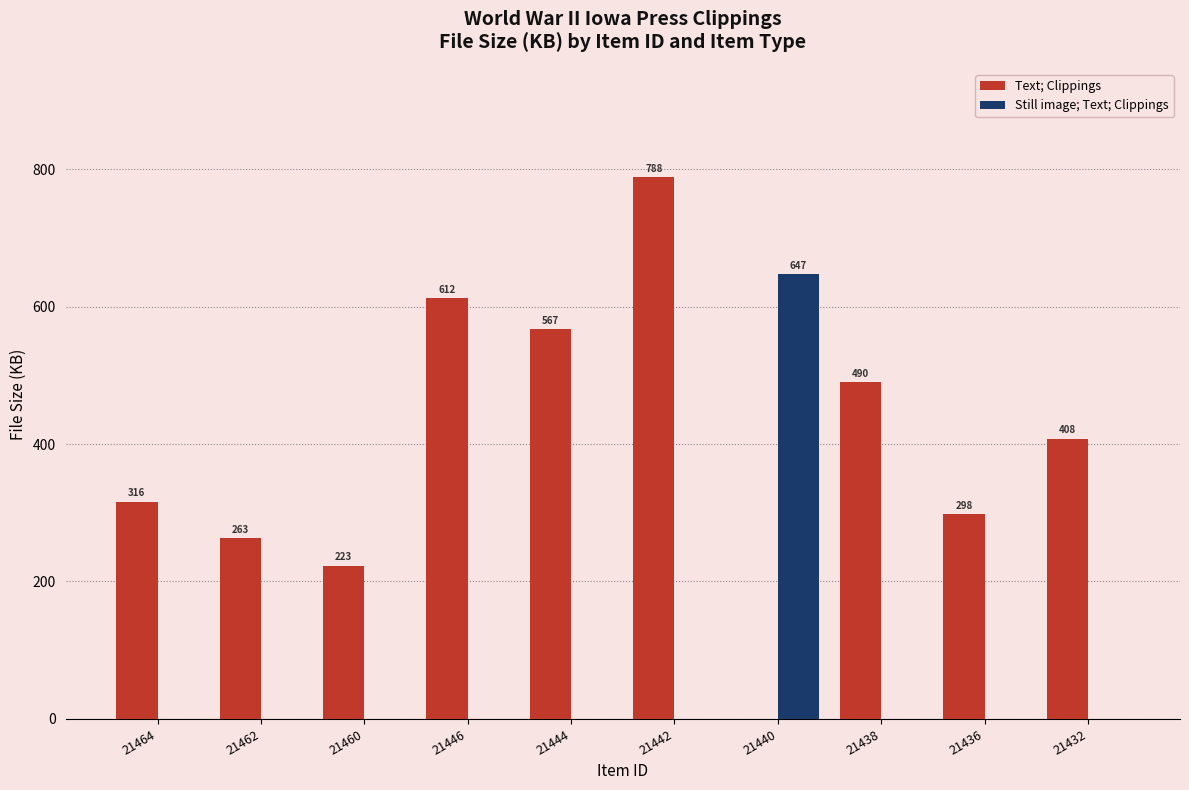

At which label is Text; Clippings closest to 394?

21432